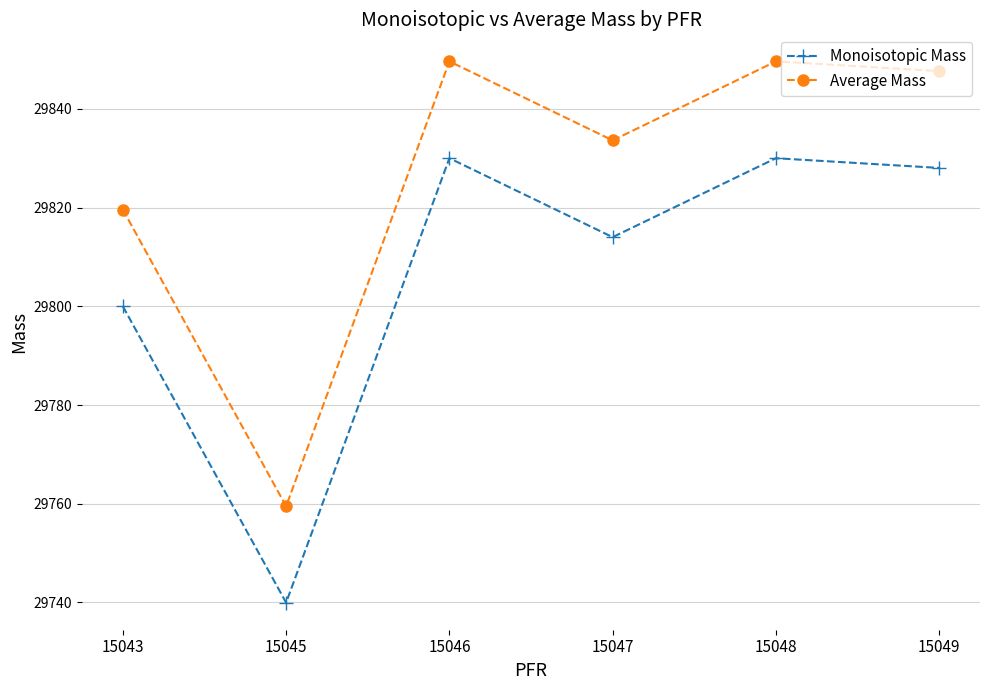

Reading left to right, list all the values displayed in this chart.

Monoisotopic Mass: 29800.0	29740.0	29830.0	29814.0	29830.0	29828.0
Average Mass: 29819.6	29759.5	29849.6	29833.6	29849.6	29847.6